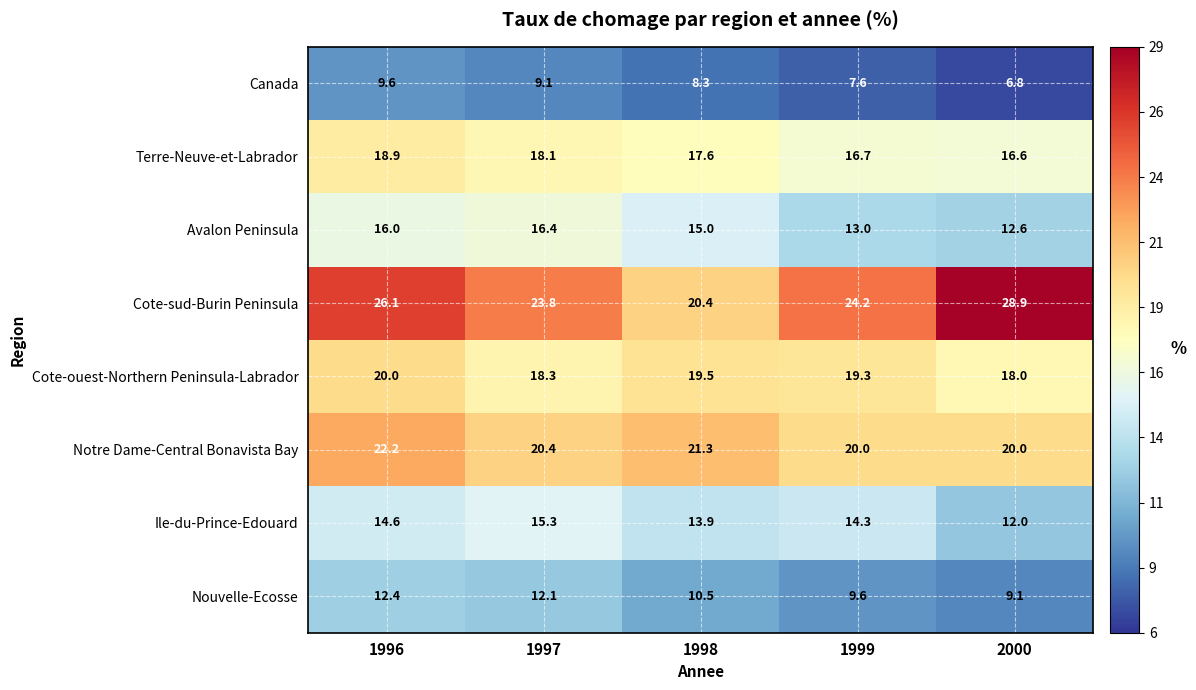

What is the difference between the maximum and minimum values in the Ile-du-Prince-Edouard series?

3.3